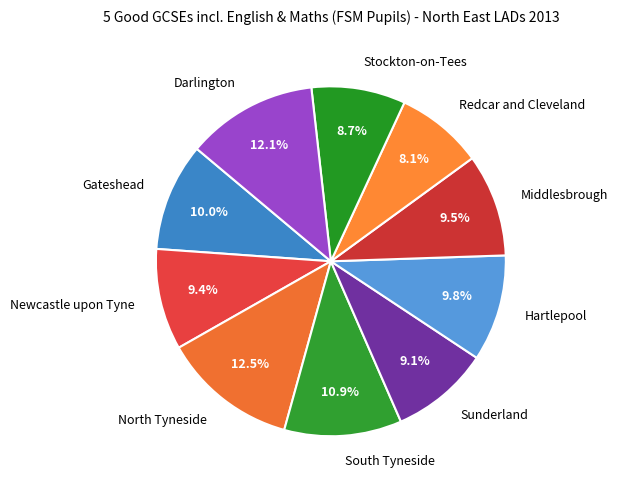

Is it true that Gateshead is 10% of the pie?

True